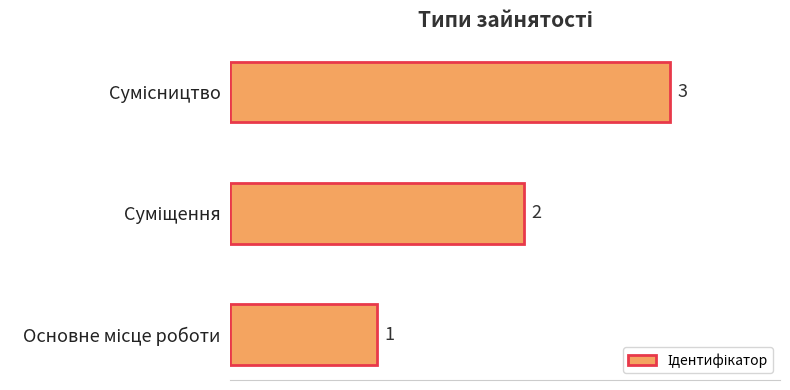

What is the smallest value displayed?

1